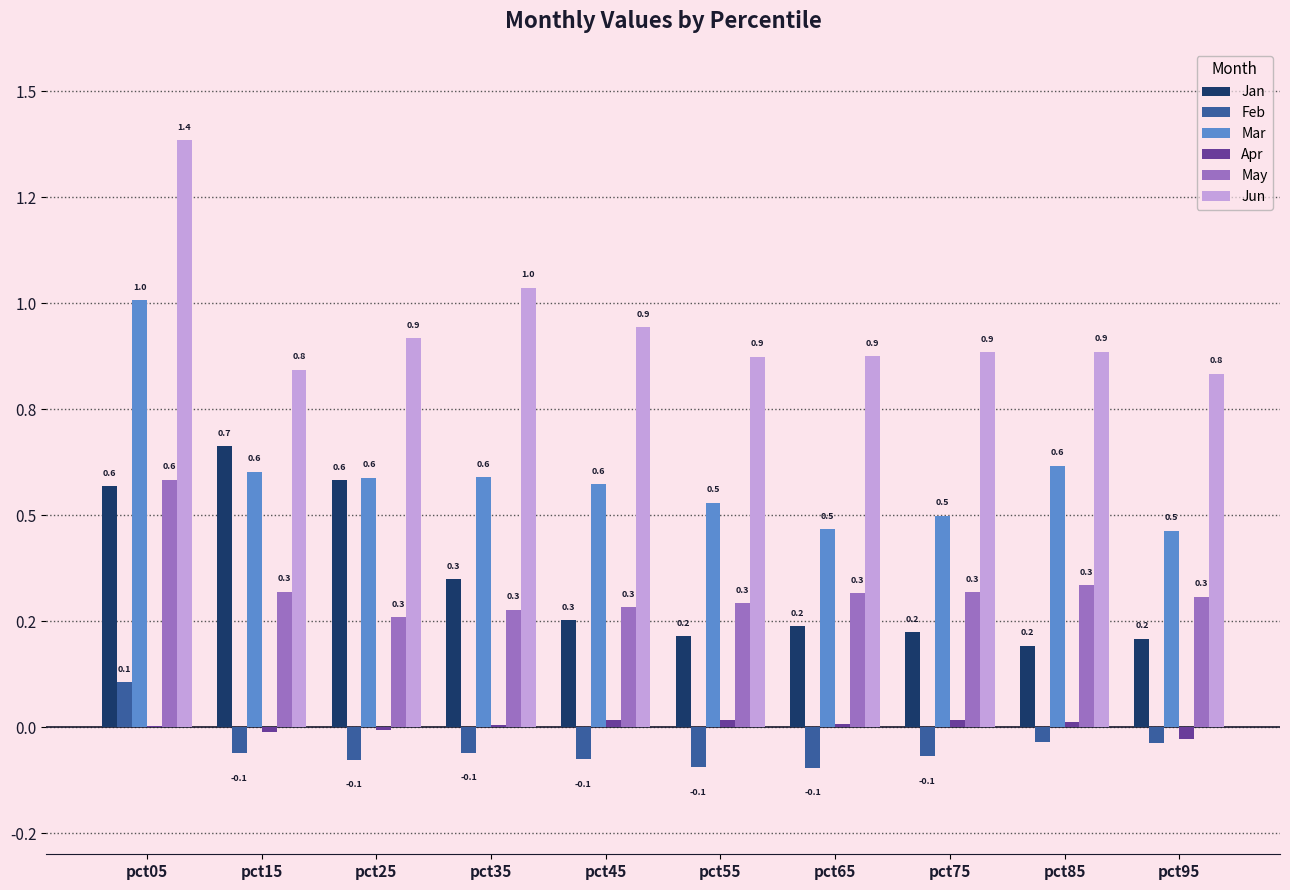

What is the sum of the Jun values at pct35 and pct95?

1.9